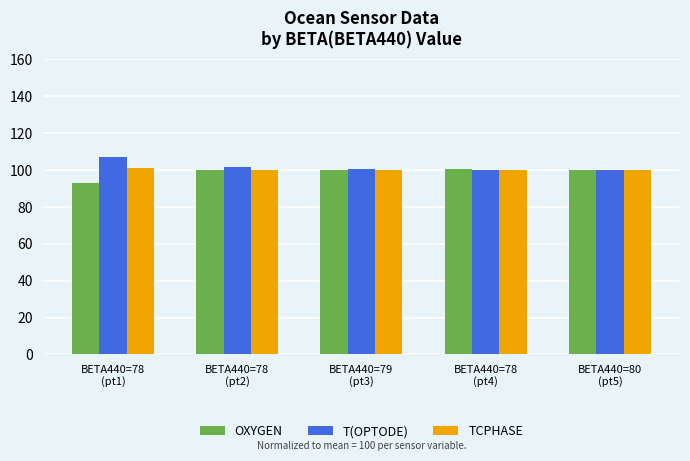

What is the label of the 2nd bar from the left?

BETA440=78
(pt2)